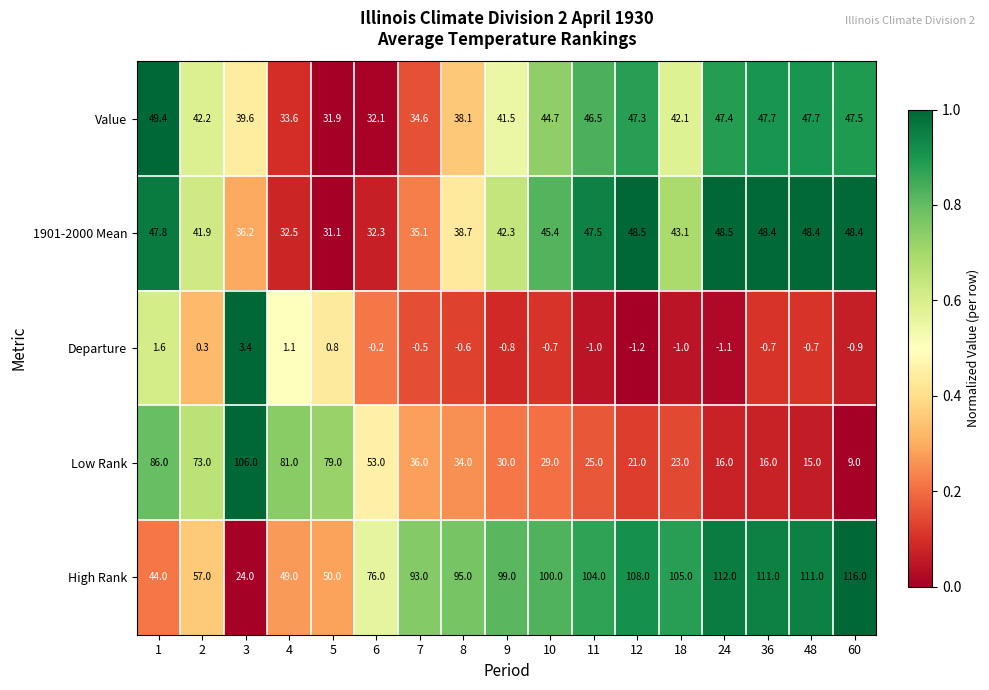

Between 2 and 7, which series saw the biggest shift?

Low Rank